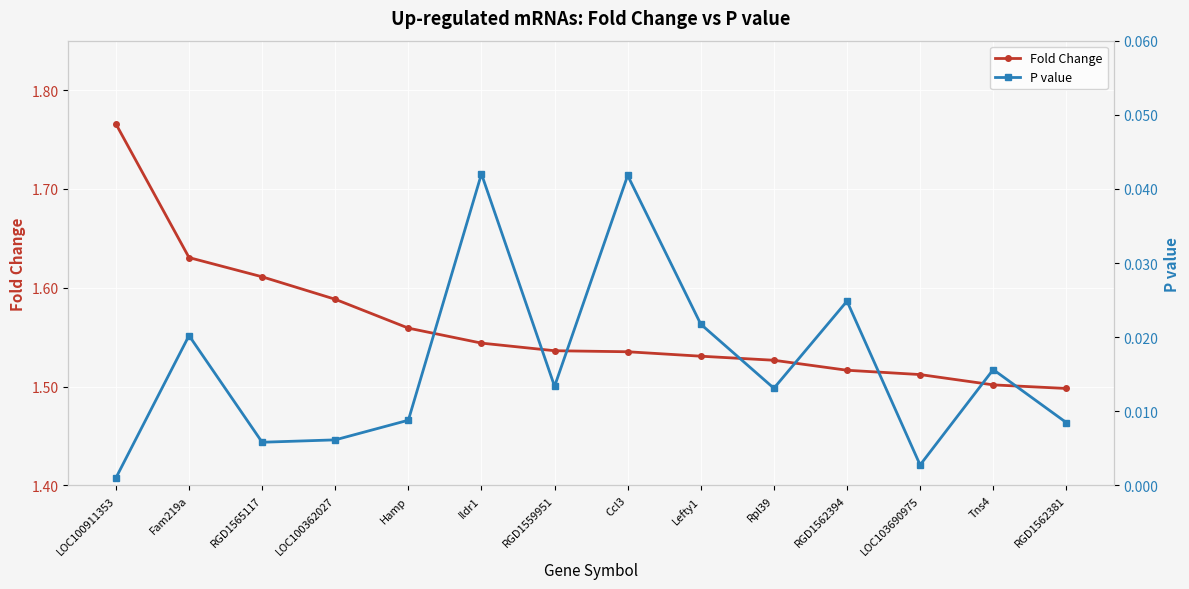

What is the label of the 12th point from the right?

RGD1565117